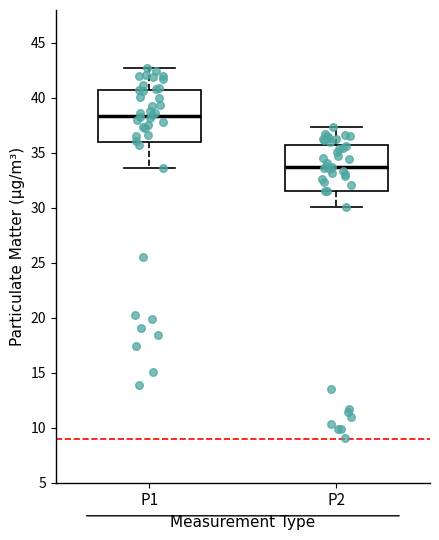

Reading left to right, read every box against the y-axis: the position of its median line, the range the box covers, and the ends of its whiskers. The values are not printed on the chart, so give them approximately, as read against the axis.

P1: median 38.5, box 36.0 to 40.5, whiskers 33.5 to 42.5
P2: median 33.5, box 31.5 to 35.5, whiskers 30.0 to 37.5